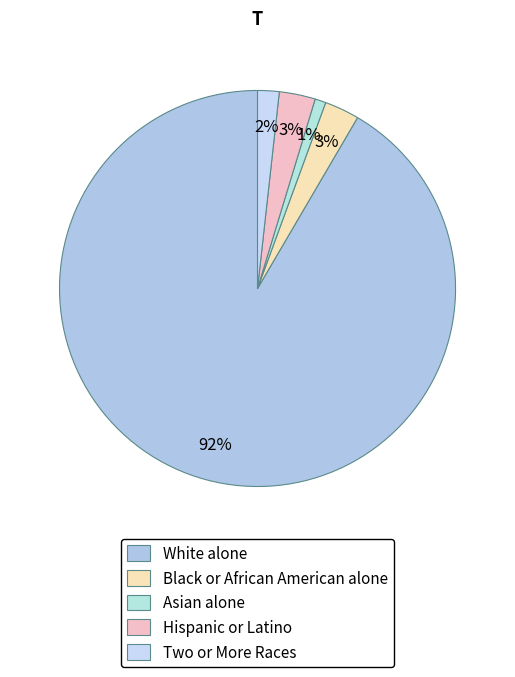

Approximately how many times larger is the value at Hispanic or Latino compared to Asian alone?

3.3